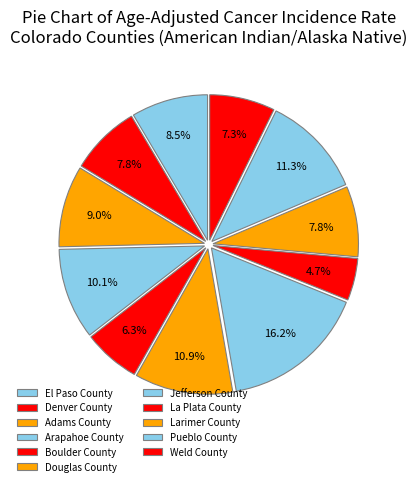

Approximately how many times larger is the value at Arapahoe County compared to Weld County?

1.4